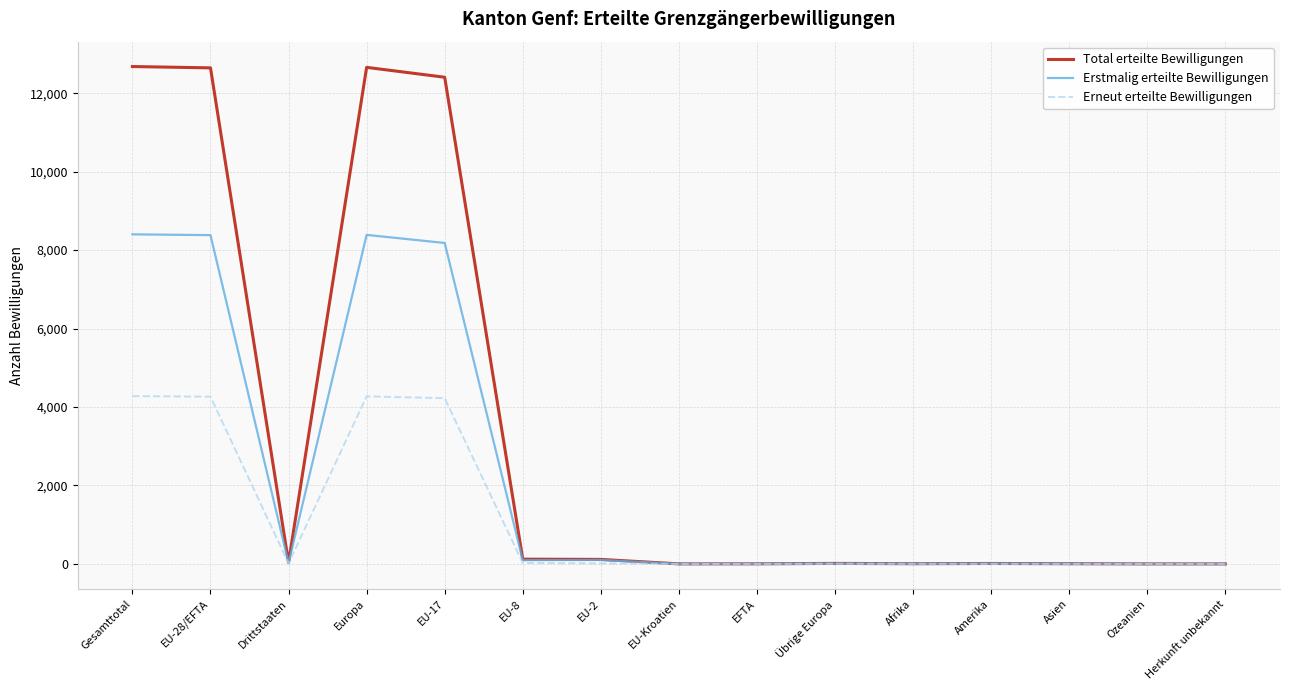

List the series in order of their overall mean, lowest first.

Erneut erteilte Bewilligungen, Erstmalig erteilte Bewilligungen, Total erteilte Bewilligungen